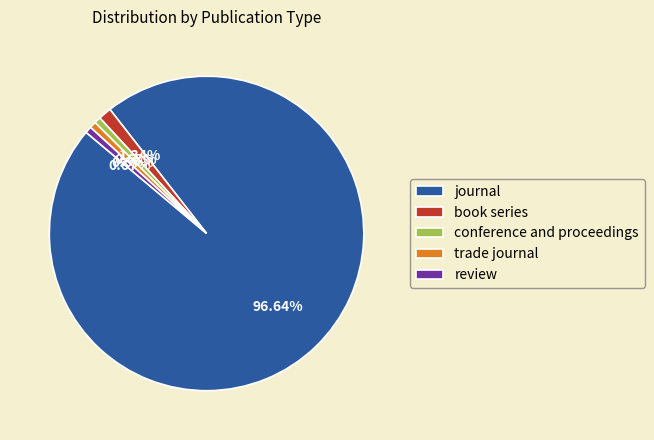

Which slice is the largest?

journal